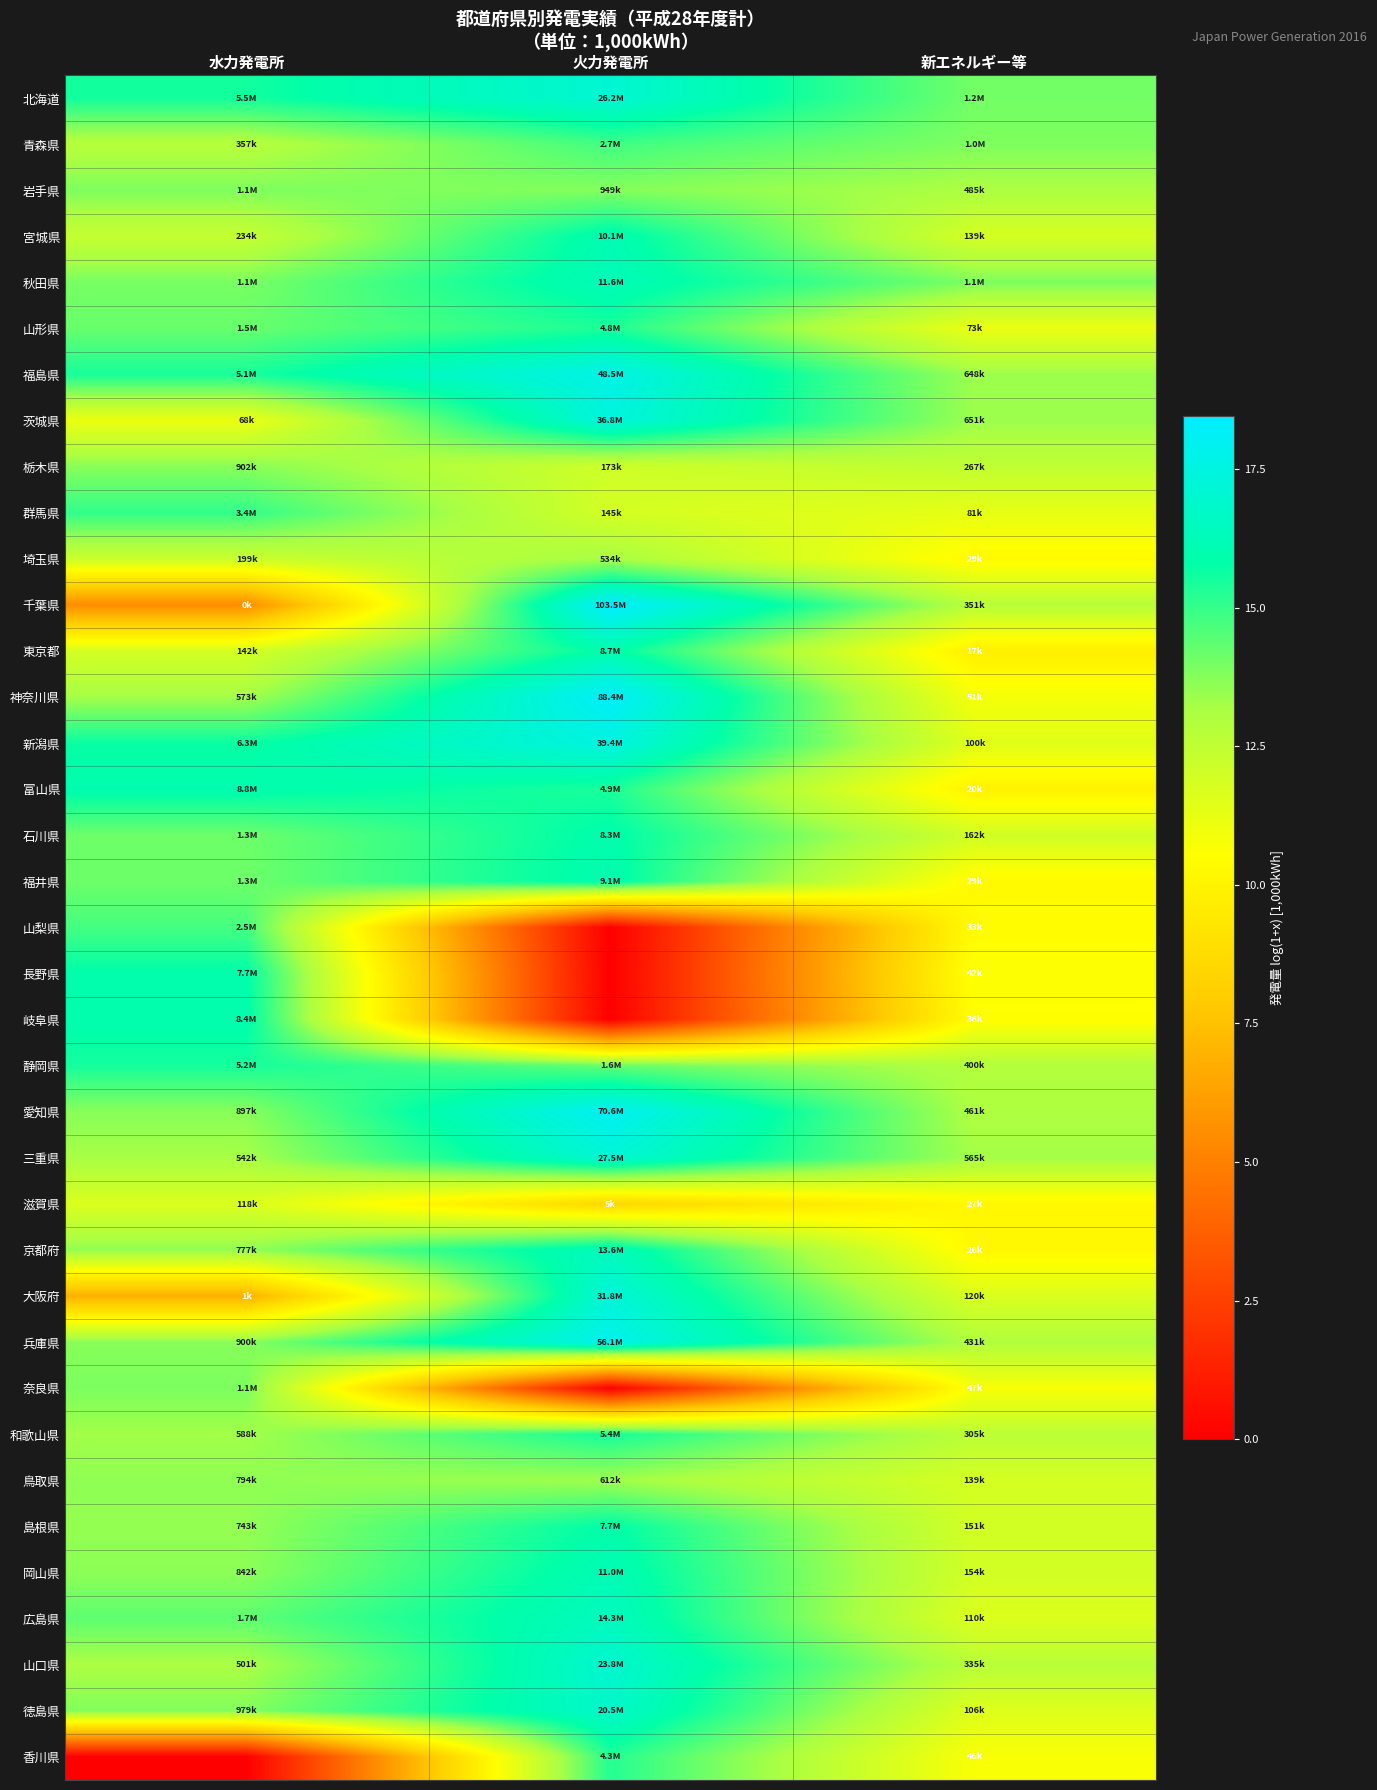

What is the maximum value shown in the chart?

18.5